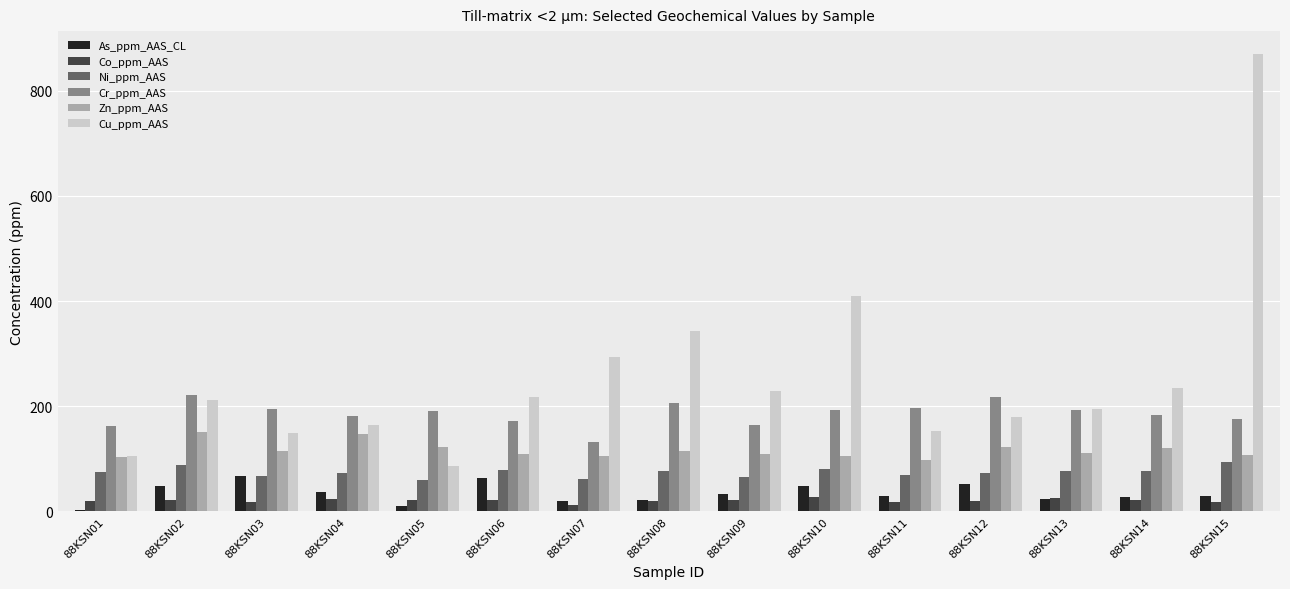

What is the highest value of the Ni_ppm_AAS series?

93